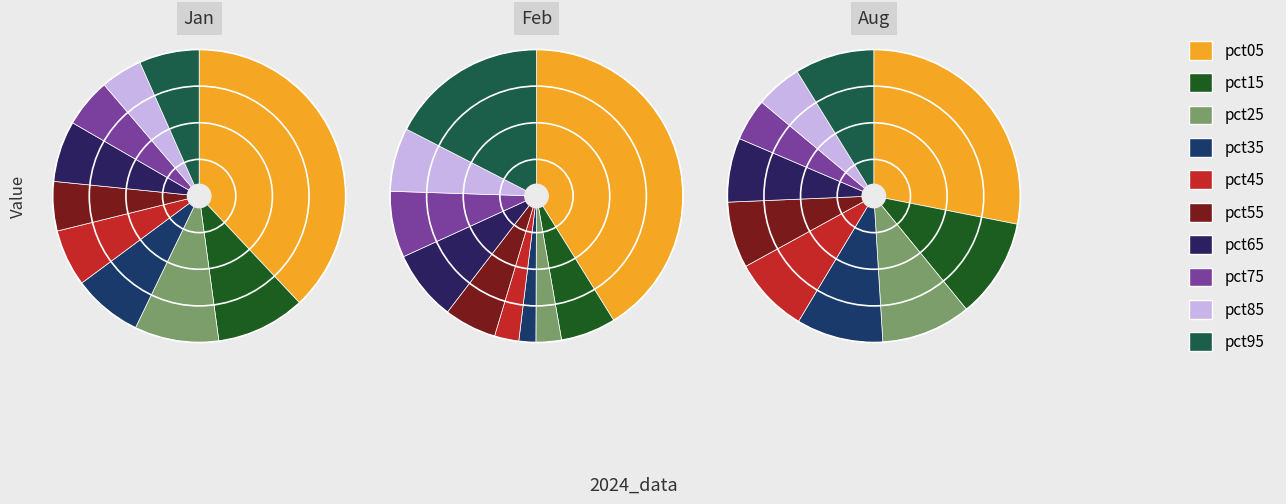

Does pct85 represent more than half of the total?

No